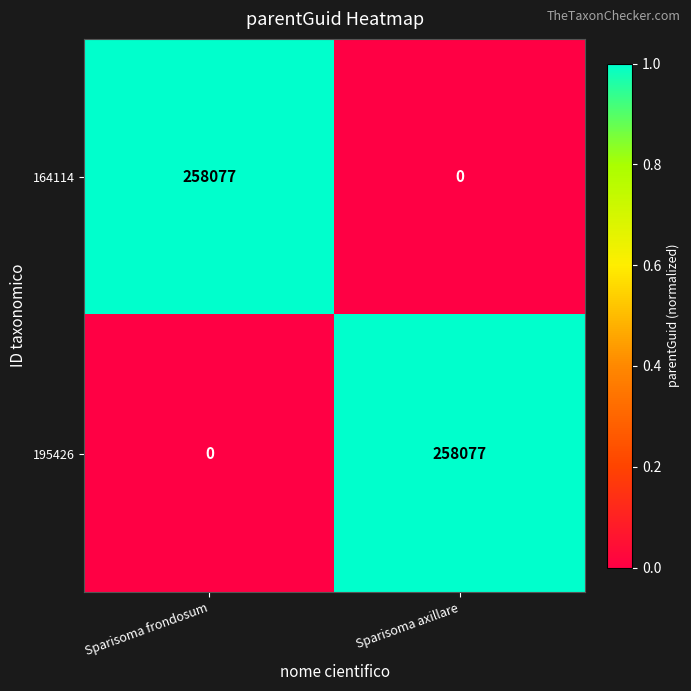

List the labels in order of 195426 value, smallest first.

Sparisoma frondosum, Sparisoma axillare